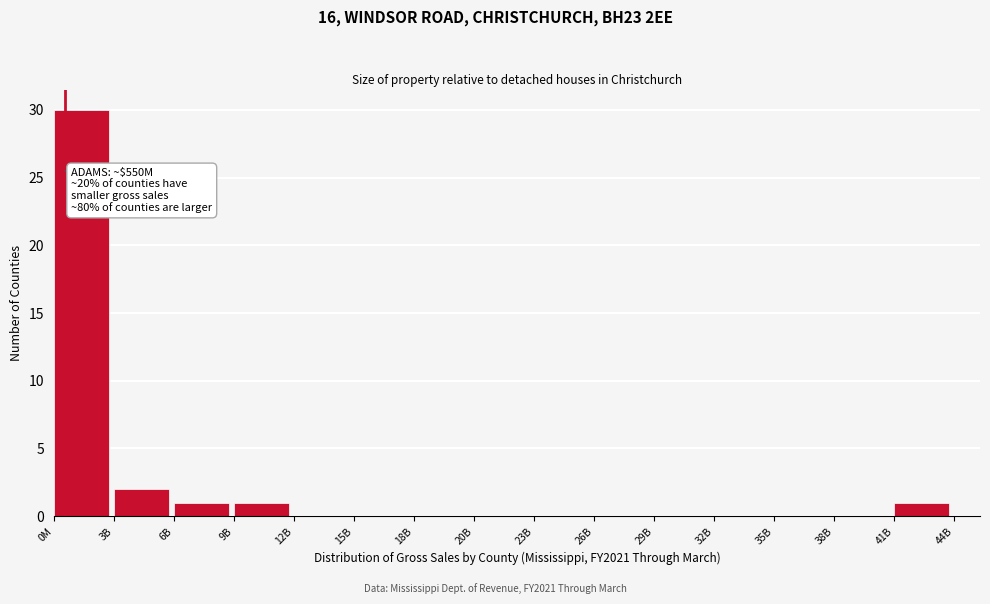

Reading right to left, list all the values displayed in this chart.

41B=1	38B=0	35B=0	32B=0	29B=0	26B=0	23B=0	20B=0	18B=0	15B=0	12B=0	9B=1	6B=1	3B=2	0M=30